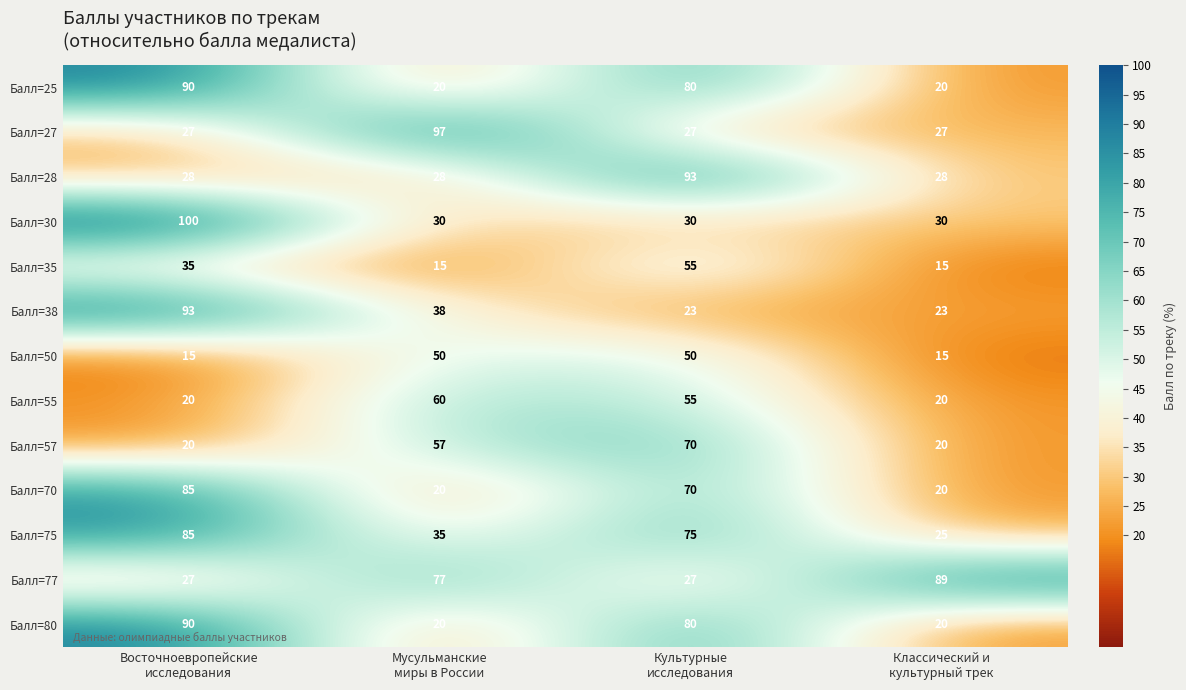

Which category has the highest value across all series?

Восточноевропейские
исследования